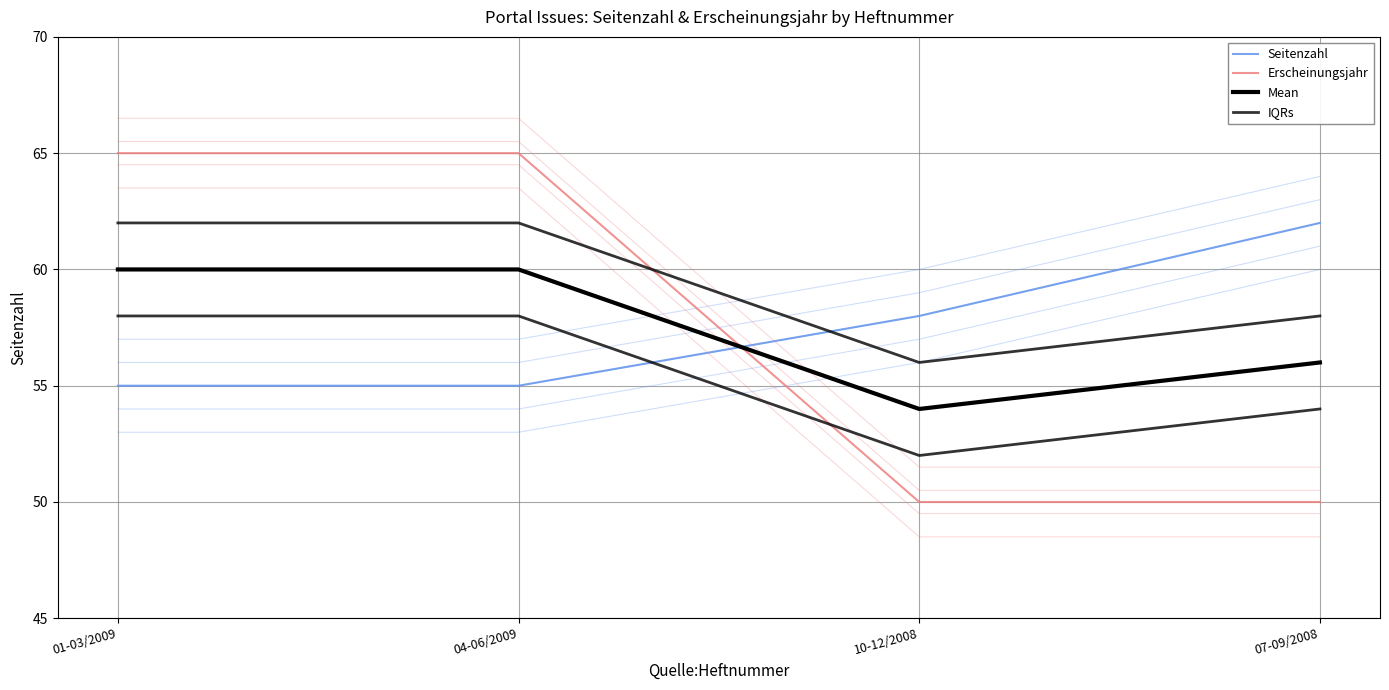

What is the difference between the second highest and second lowest values in the Mean series?

4